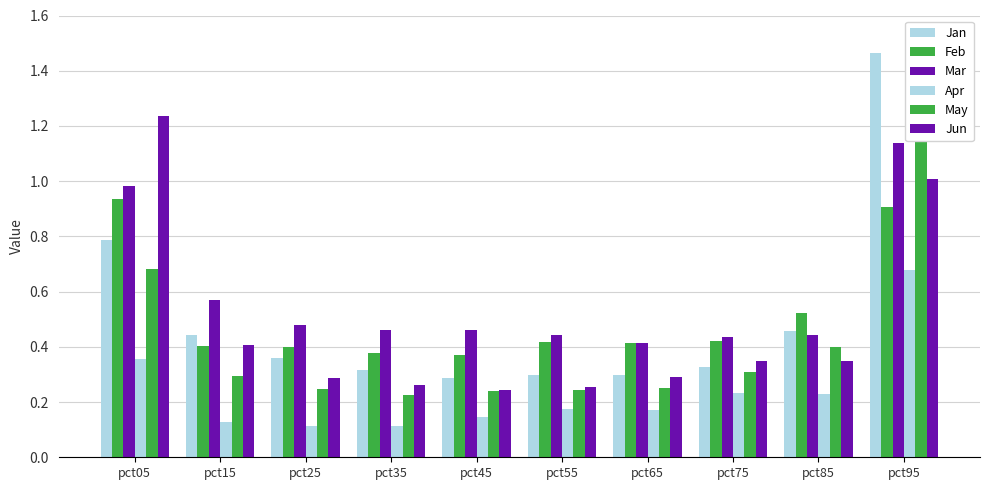

The value of Jun at pct75 is 0.5. True or false?

False